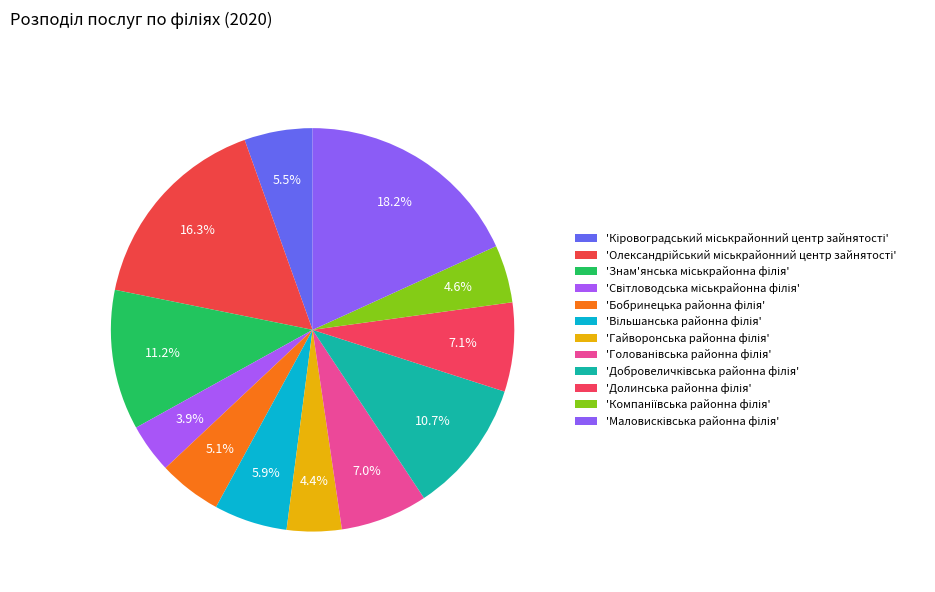

Rank the categories by value from lowest to highest.

Світловодська міськрайонна філія, Гайворонська районна філія, Компаніївська районна філія, Бобринецька районна філія, Кіровоградський міськрайонний центр зайнятості, Вільшанська районна філія, Голованівська районна філія, Долинська районна філія, Добровеличківська районна філія, Знам'янська міськрайонна філія, Олександрійський міськрайонний центр зайнятості, Маловисківська районна філія